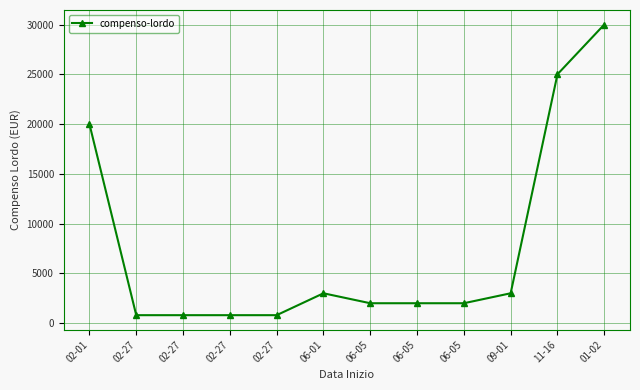

At which category does the chart reach its peak across all series?

01-02